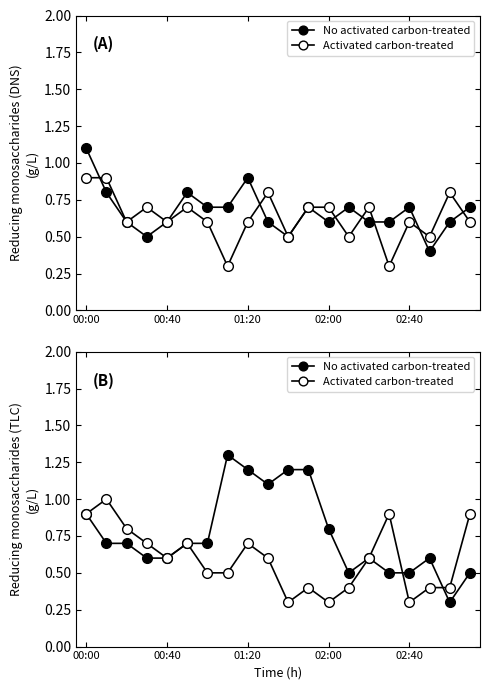

Count the Activated carbon-treated values in the range 0 to 1.

20